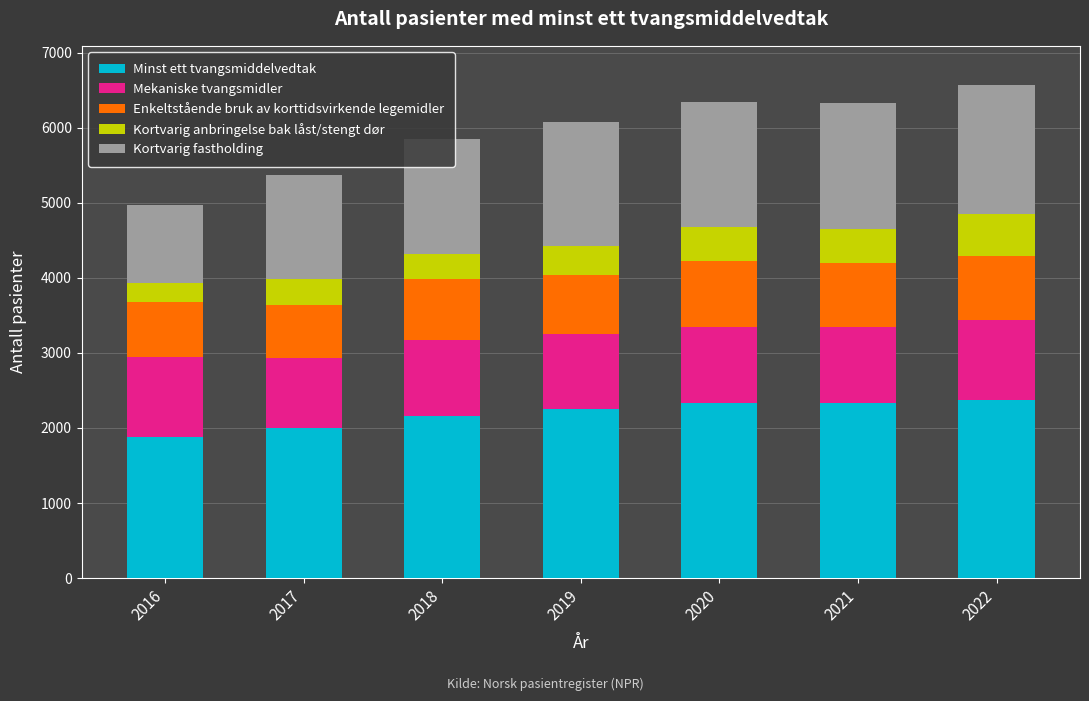

What is the minimum value for Minst ett tvangsmiddelvedtak?

1874